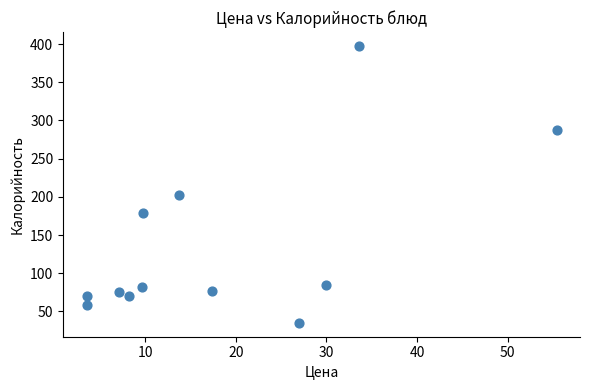

What is the range of X values (max minus min)?

51.9